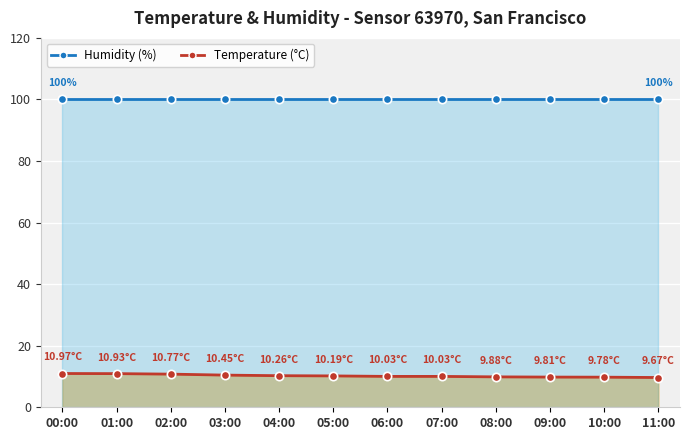

What is the difference between the highest and lowest values at 02:00?

89.2